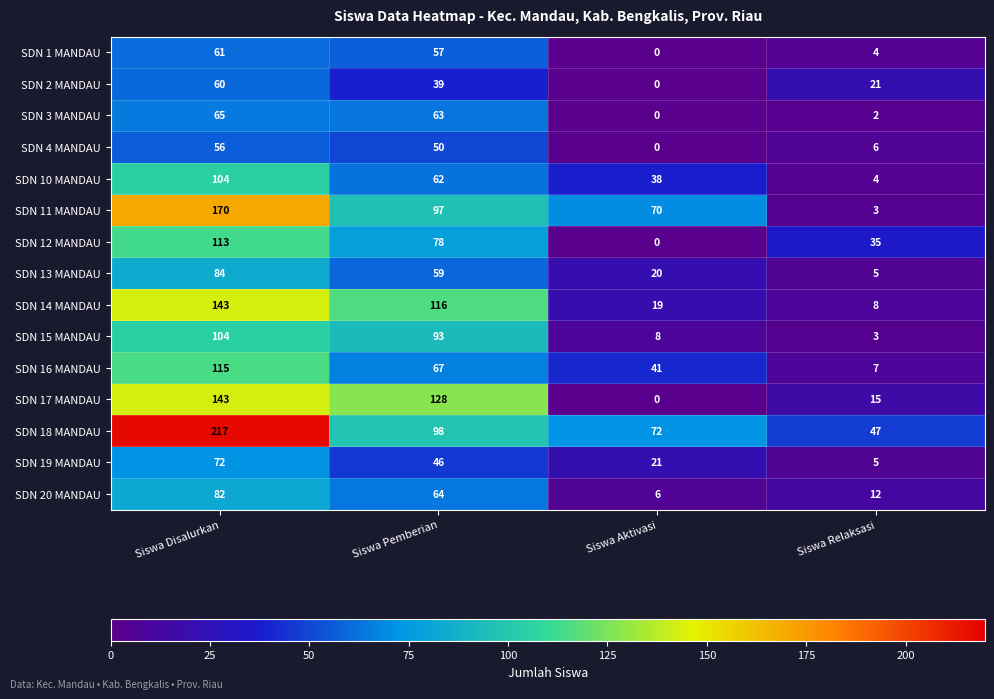

Which label corresponds to the largest value in the chart?

Siswa Disalurkan